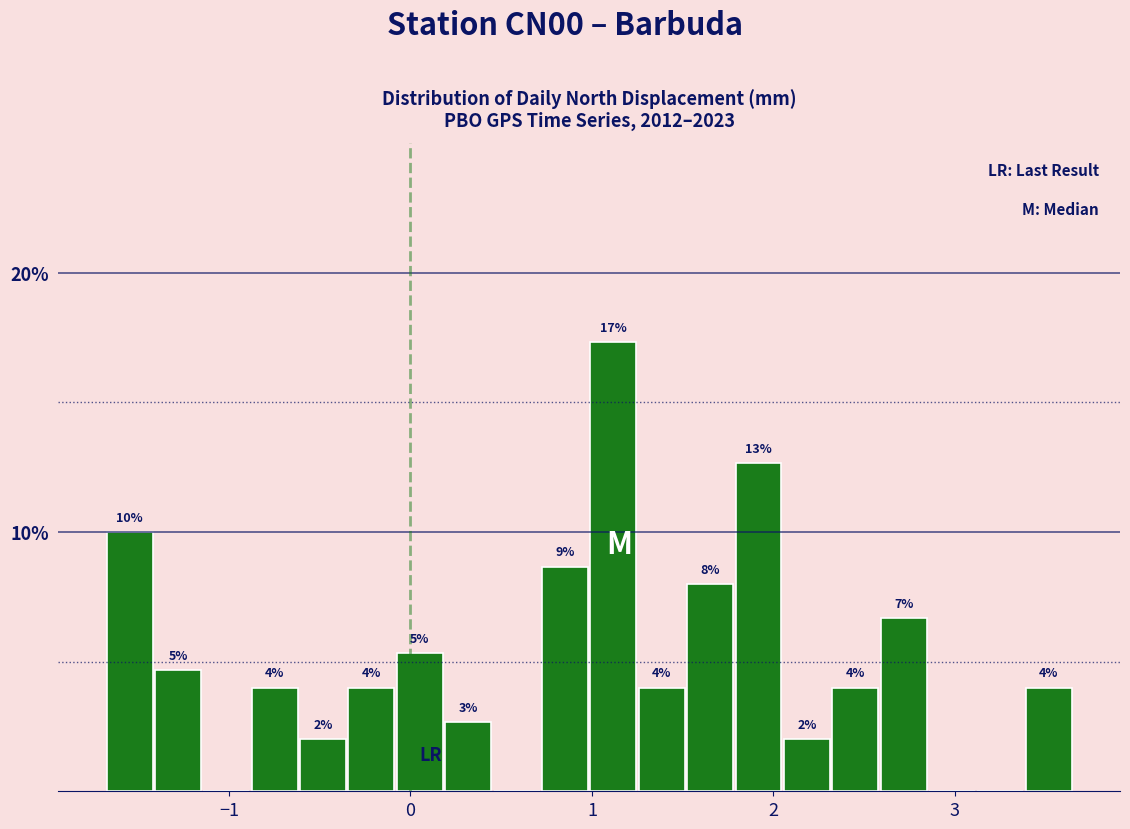

Around what value on the x-axis is the tallest bar? Give the approximate position of its centre, as read against the axis.

1.1